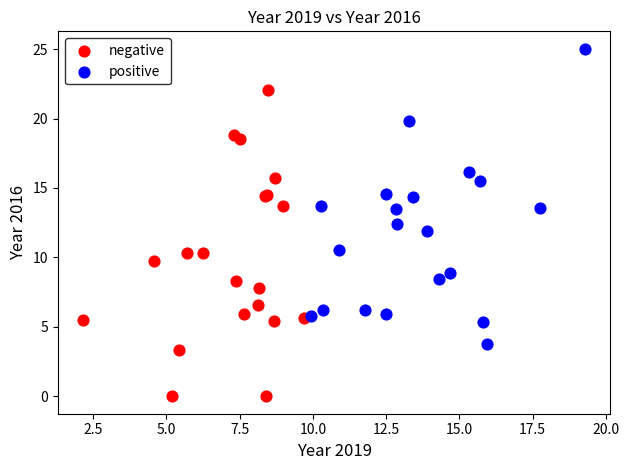

What are all the series names shown in the legend?

negative, positive